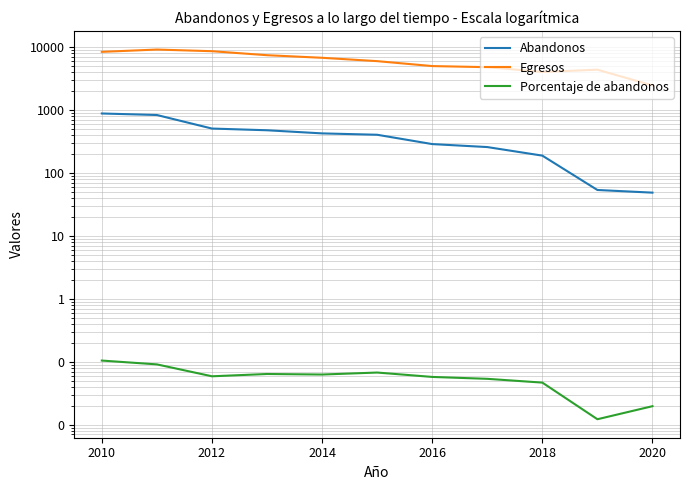

True or false: Abandonos and Porcentaje de abandonos intersect in this chart.

False